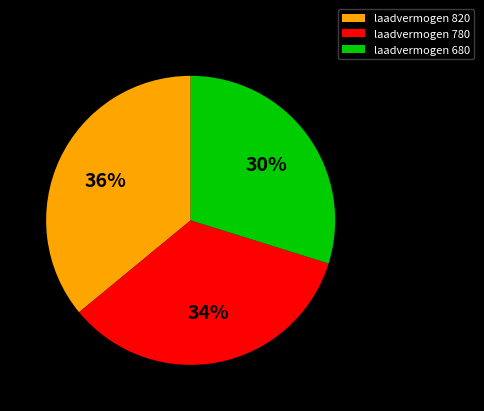

Do laadvermogen 680 and laadvermogen 780 together represent more than half of the pie?

Yes